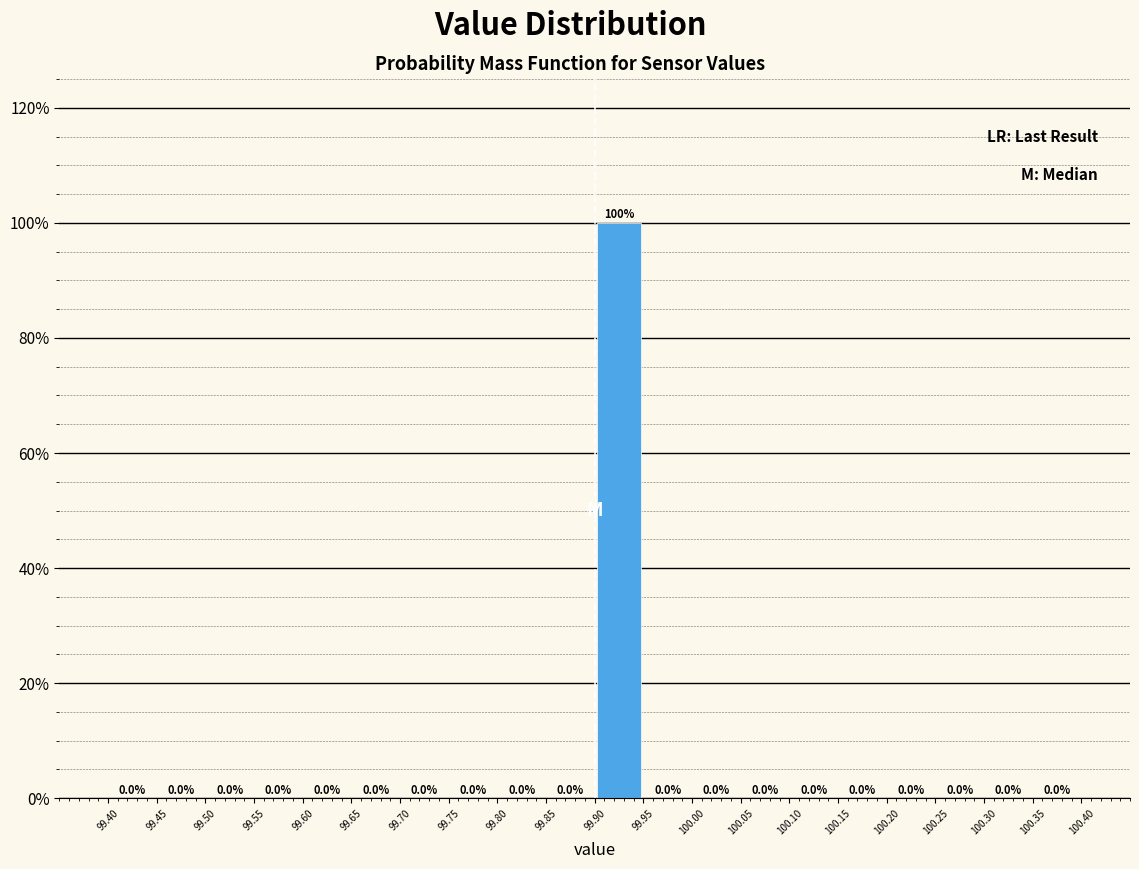

What is the height of the bar covering 99.90 to 99.95 on the x-axis?

100.0